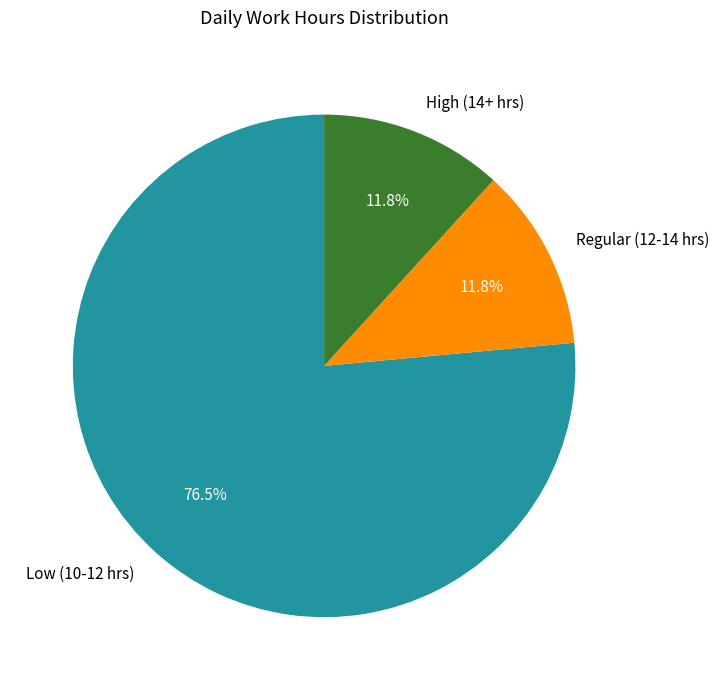

What percentage is NOT represented by High (14+ hrs)?

88.2%